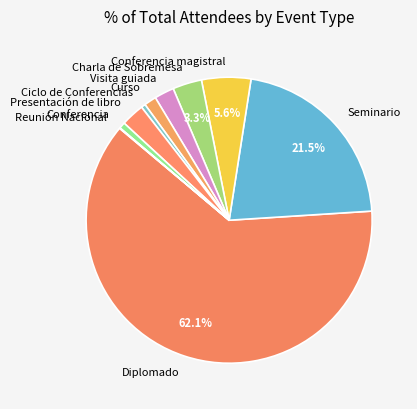

To the nearest percent, what percentage of the pie is Curso?

1%